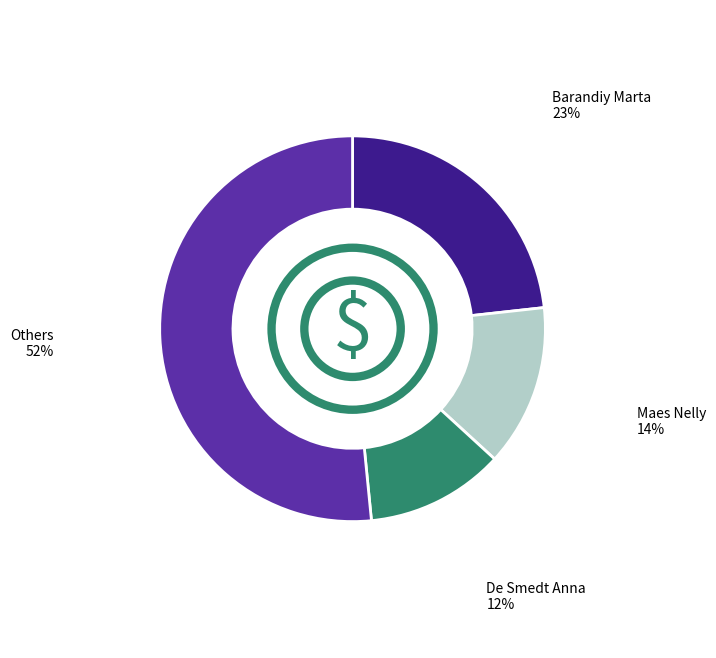

Is the sum of Barandiy Marta and De Smedt Anna greater than half?

No